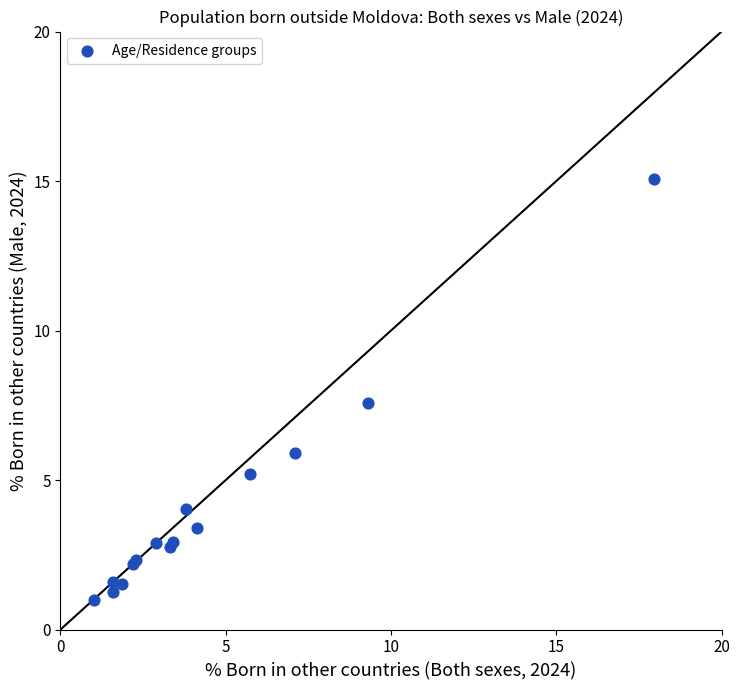

What Y value in the scatter plot is closest to 8?

7.6